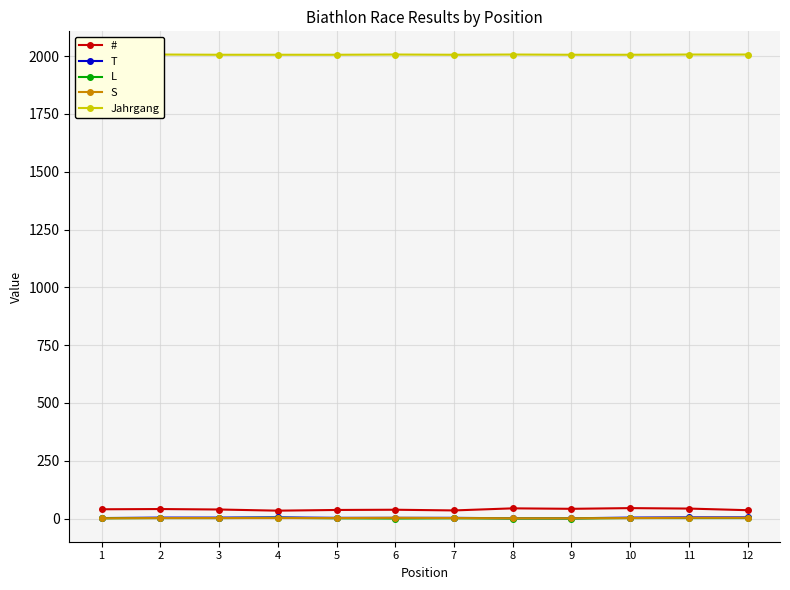

Reading right to left, list all the values displayed in this chart.

#: 12=36	11=43	10=45	9=42	8=44	7=35	6=38	5=37	4=34	3=39	2=41	1=40
T: 12=5	11=5	10=4	9=1	8=1	7=3	6=3	5=3	4=5	3=4	2=4	1=2
L: 12=2	11=2	10=2	9=0	8=0	7=1	6=0	5=1	4=3	3=2	2=2	1=1
S: 12=3	11=3	10=2	9=1	8=1	7=2	6=3	5=2	4=2	3=2	2=2	1=1
Jahrgang: 12=2007	11=2007	10=2006	9=2006	8=2007	7=2006	6=2007	5=2006	4=2006	3=2006	2=2007	1=2006